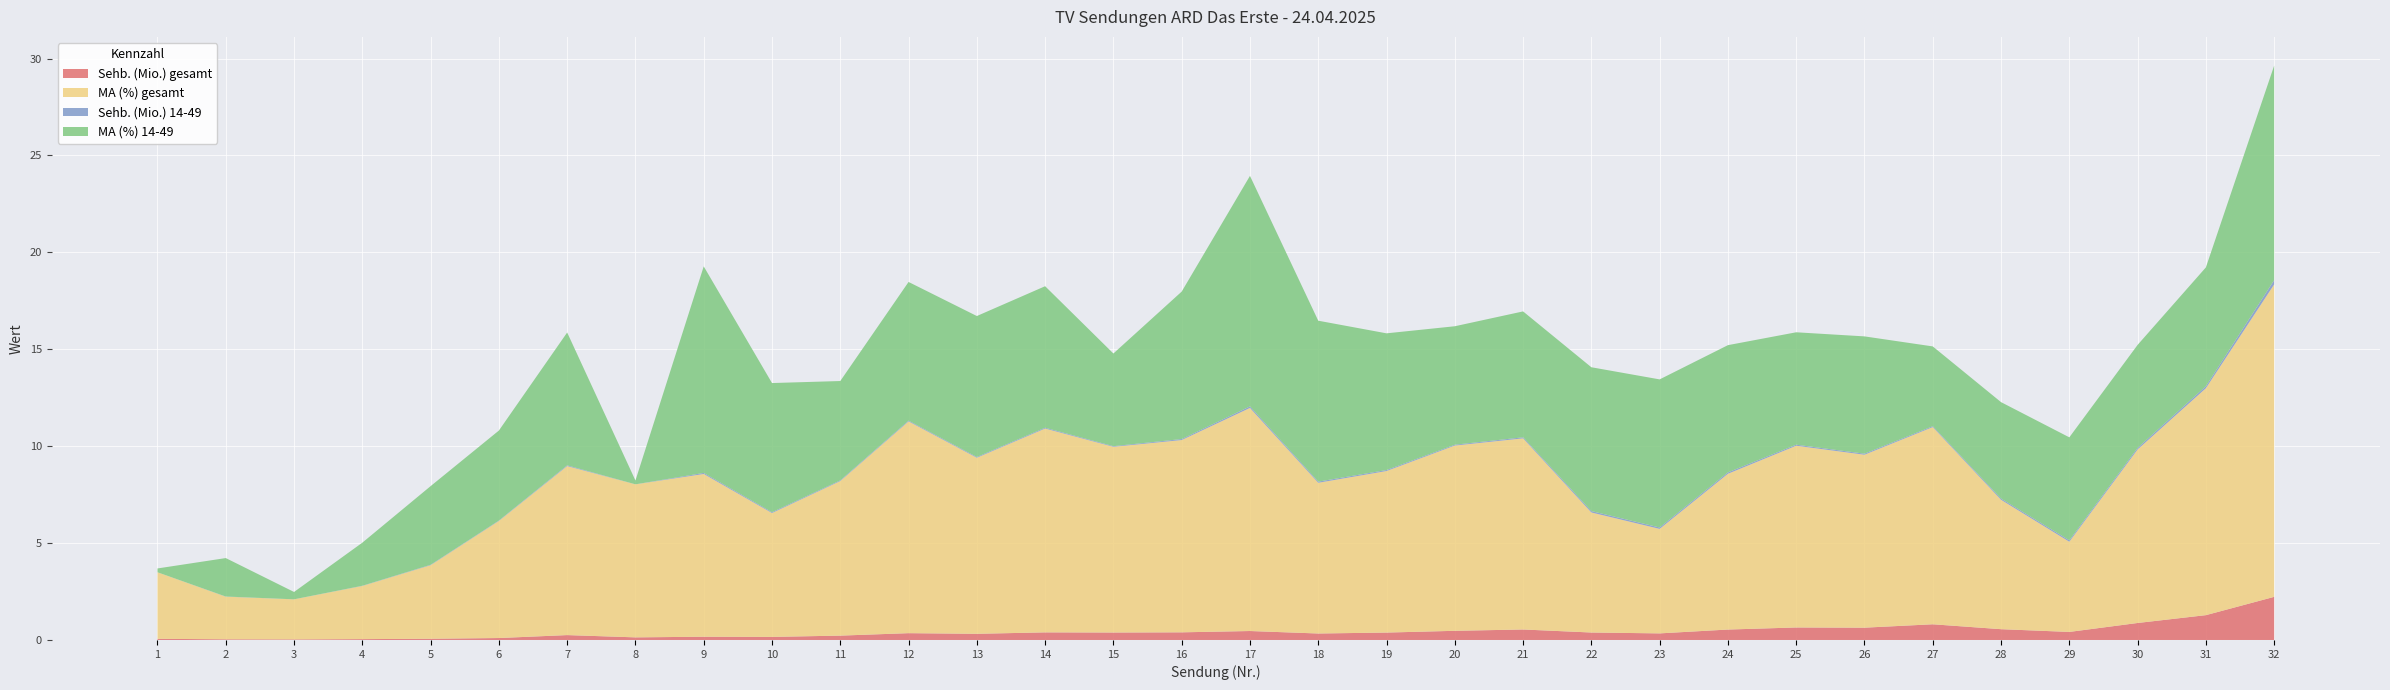

Reading left to right, what are all the values shown in this chart?

ARD Das Erste: 1=0.1	2=0.0	3=0.0	4=0.0	5=0.1	6=0.1	7=0.3	8=0.1	9=0.2	10=0.2	11=0.2	12=0.4	13=0.3	14=0.4	15=0.4	16=0.4	17=0.5	18=0.3	19=0.4	20=0.5	21=0.5	22=0.4	23=0.3	24=0.5	25=0.6	26=0.6	27=0.8	28=0.6	29=0.4	30=0.9	31=1.3	32=2.2
Sehb. (Mio.) gesamt: 1=0.1	2=0.0	3=0.0	4=0.0	5=0.1	6=0.1	7=0.3	8=0.1	9=0.2	10=0.2	11=0.2	12=0.4	13=0.3	14=0.4	15=0.4	16=0.4	17=0.5	18=0.3	19=0.4	20=0.5	21=0.5	22=0.4	23=0.3	24=0.5	25=0.6	26=0.6	27=0.8	28=0.6	29=0.4	30=0.9	31=1.3	32=2.2
MA (%) gesamt: 1=3.4	2=2.2	3=2.1	4=2.7	5=3.8	6=6.0	7=8.7	8=7.9	9=8.4	10=6.4	11=8.0	12=10.9	13=9.1	14=10.5	15=9.6	16=9.9	17=11.5	18=7.8	19=8.3	20=9.6	21=9.9	22=6.2	23=5.4	24=8.0	25=9.4	26=8.9	27=10.2	28=6.7	29=4.7	30=9.0	31=11.7	32=16.1
Sehb. (Mio.) 14-49: 1=0.0	2=0.0	3=0.0	4=0.0	5=0.0	6=0.0	7=0.0	8=0.0	9=0.1	10=0.0	11=0.0	12=0.0	13=0.0	14=0.0	15=0.0	16=0.1	17=0.1	18=0.1	19=0.1	20=0.0	21=0.1	22=0.1	23=0.1	24=0.1	25=0.1	26=0.1	27=0.0	28=0.1	29=0.1	30=0.1	31=0.1	32=0.2
MA (%) 14-49: 1=0.2	2=2.0	3=0.4	4=2.2	5=4.1	6=4.6	7=6.9	8=0.2	9=10.7	10=6.7	11=5.1	12=7.2	13=7.3	14=7.3	15=4.8	16=7.6	17=11.9	18=8.3	19=7.1	20=6.1	21=6.5	22=7.4	23=7.6	24=6.6	25=5.8	26=6.1	27=4.1	28=5.0	29=5.3	30=5.3	31=6.1	32=11.1